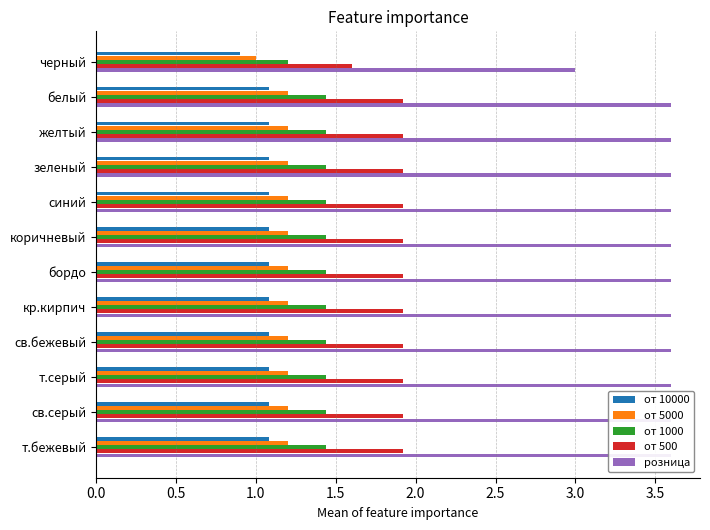

Reading left to right, transcribe all the data shown in this chart.

от 10000: 0.9	1.1	1.1	1.1	1.1	1.1	1.1	1.1	1.1	1.1	1.1	1.1
от 5000: 1.0	1.2	1.2	1.2	1.2	1.2	1.2	1.2	1.2	1.2	1.2	1.2
от 1000: 1.2	1.4	1.4	1.4	1.4	1.4	1.4	1.4	1.4	1.4	1.4	1.4
от 500: 1.6	1.9	1.9	1.9	1.9	1.9	1.9	1.9	1.9	1.9	1.9	1.9
розница: 3.0	3.6	3.6	3.6	3.6	3.6	3.6	3.6	3.6	3.6	3.6	3.6